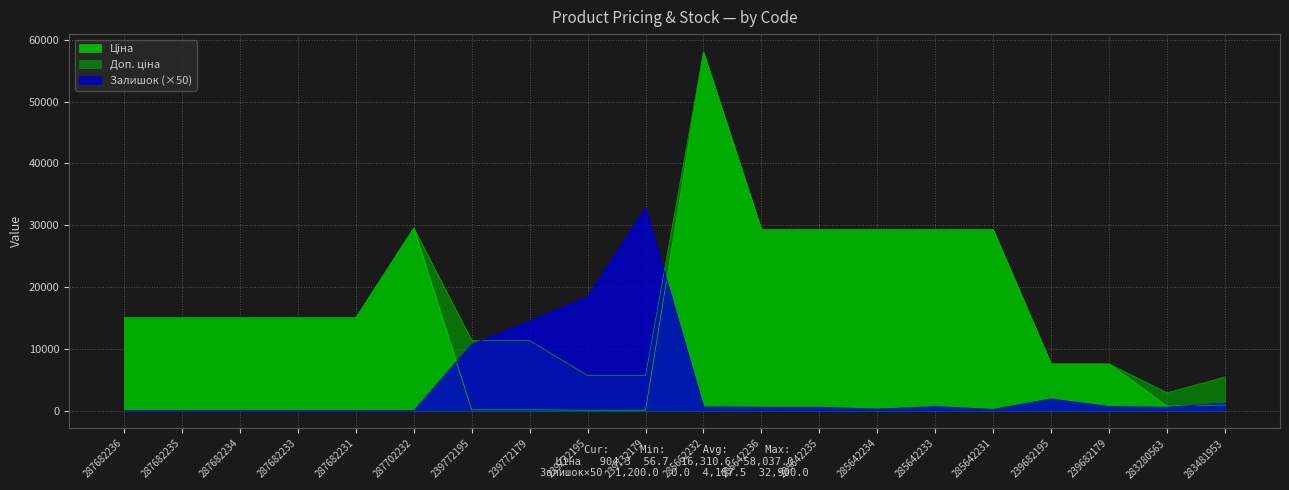

Which category has the lowest value in the Ціна series?

239732195